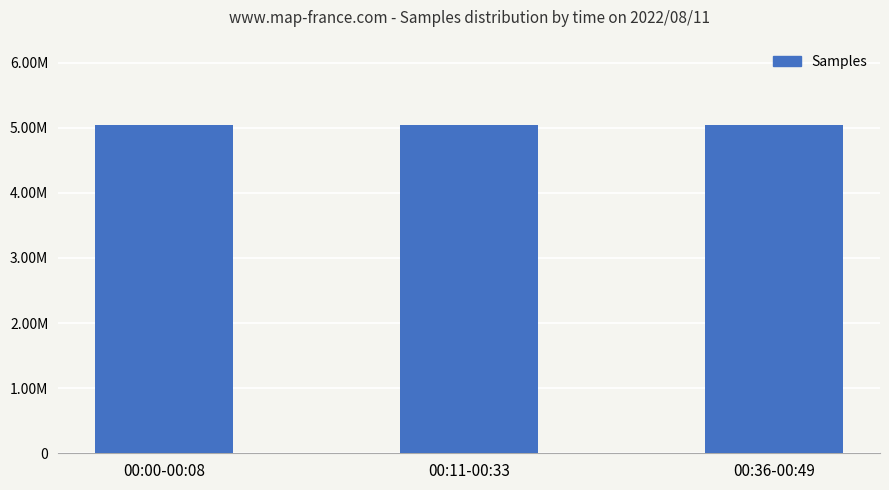

Does the chart contain any negative values?

No